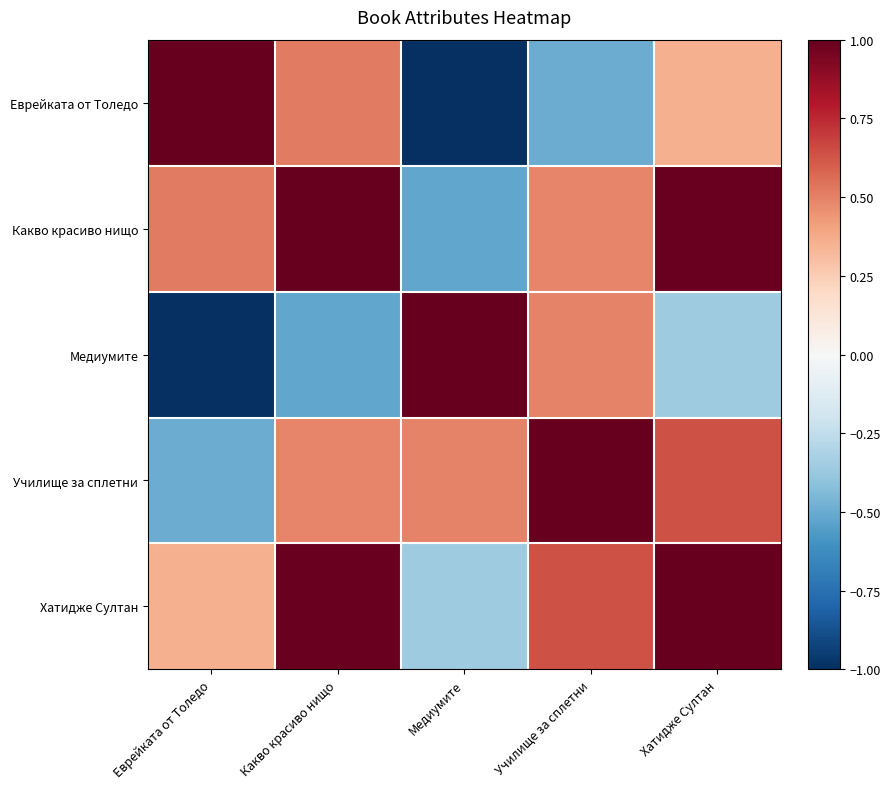

What is the difference between the highest and lowest values at Училище за сплетни?

1.5